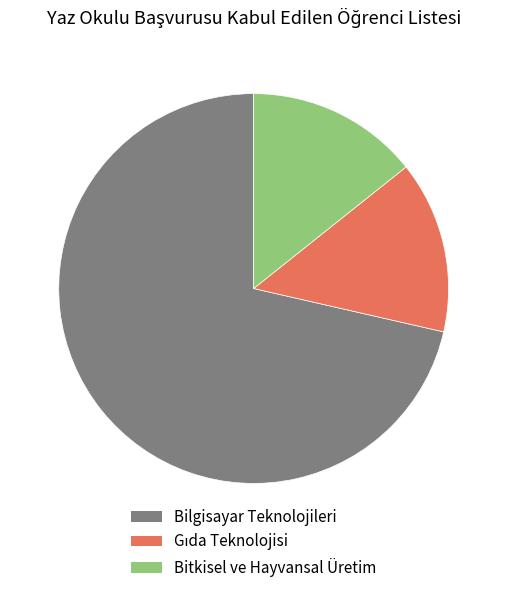

Which slice is the largest?

Bilgisayar Teknolojileri